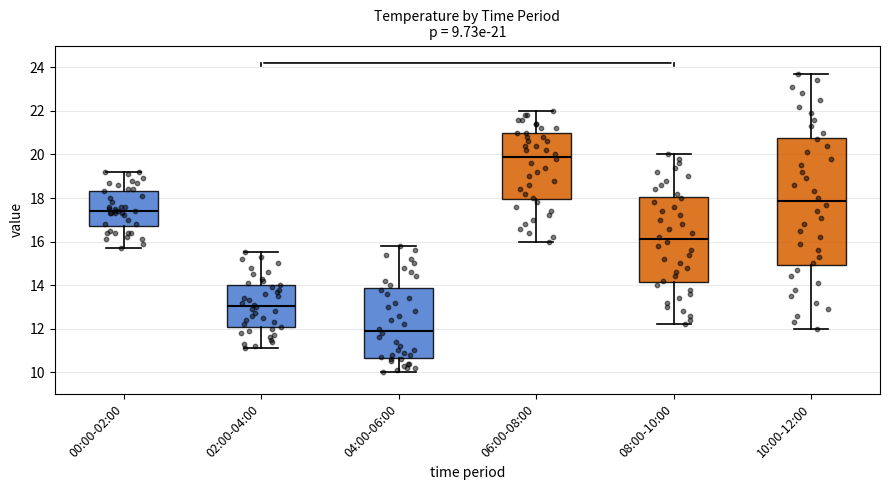

Which box has the lowest median line?

04:00-06:00